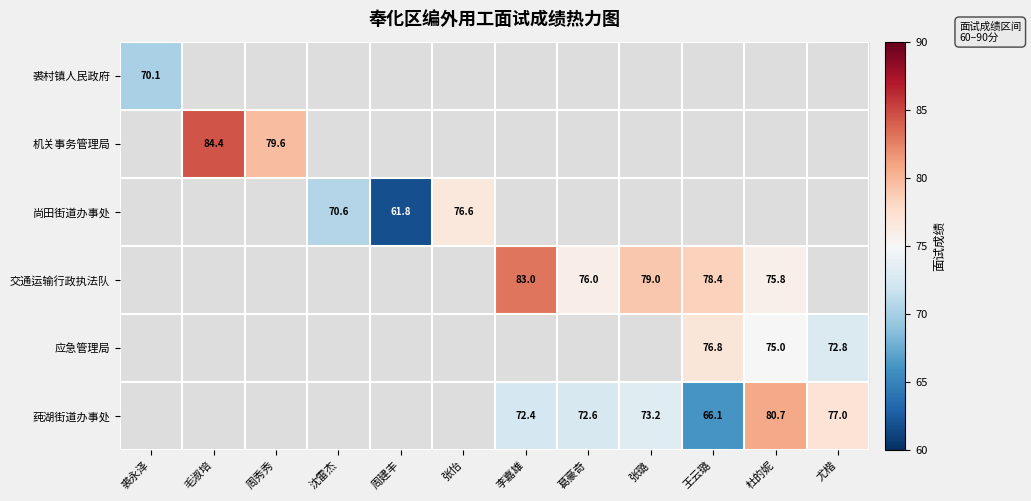

The value of 应急管理局 at 杜的妮 is 75.0. True or false?

True